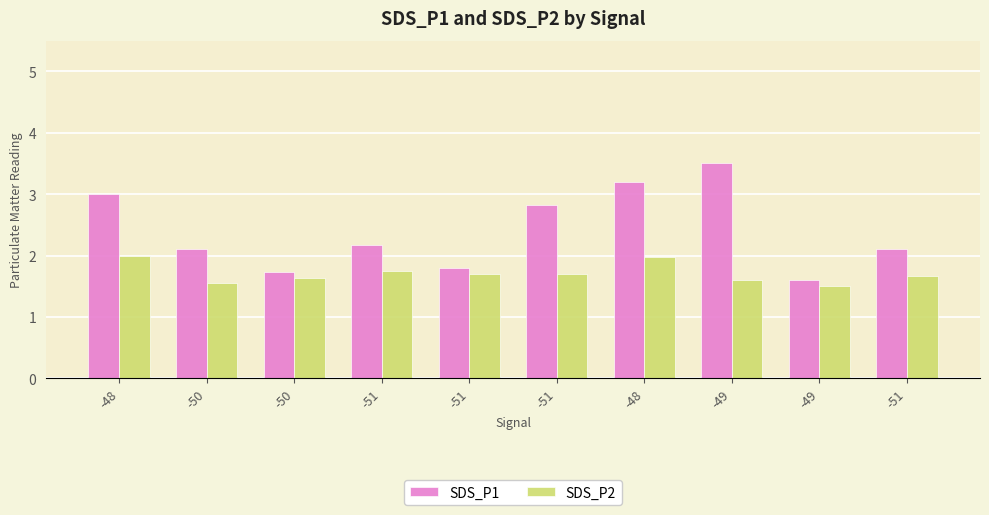

Are the bars grouped side by side (vs. stacked)?

Yes